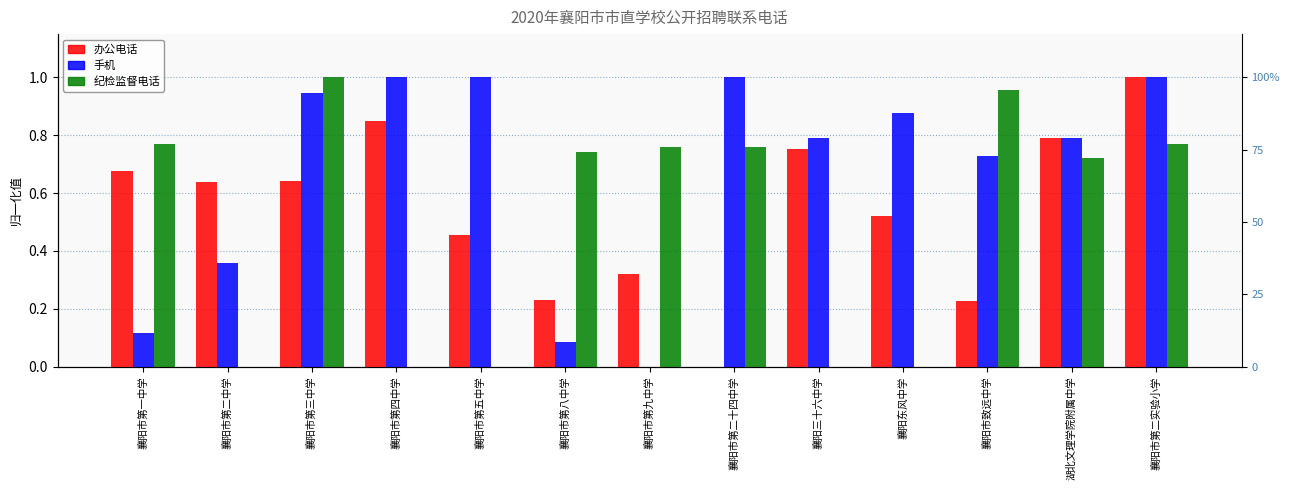

What is the total value across all series at 襄阳市第五中学?

1.5